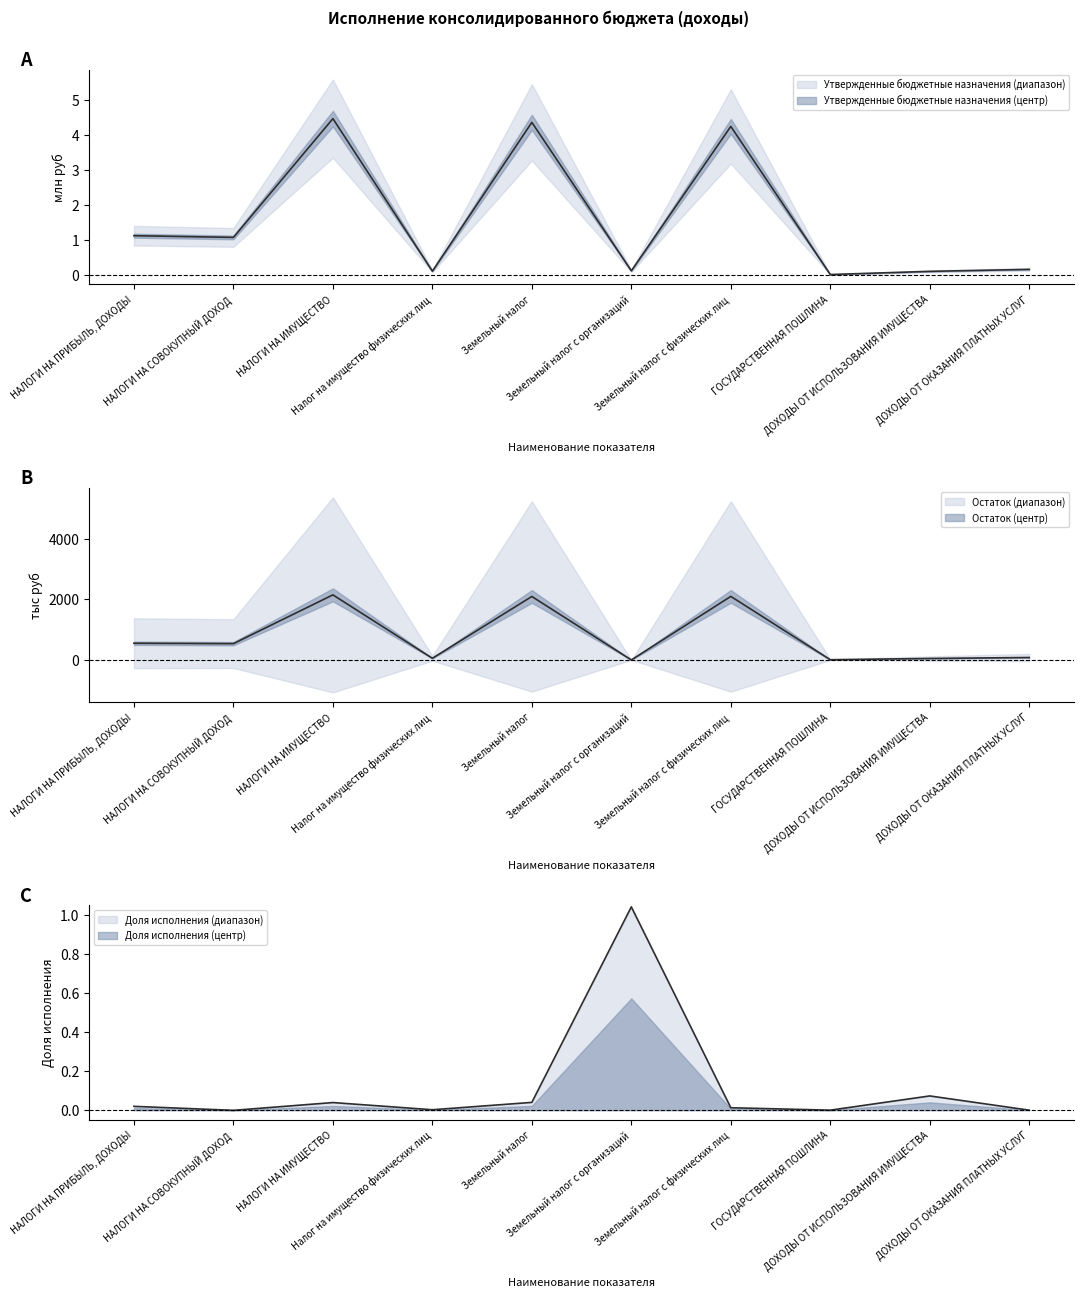

Rank the categories by value from lowest to highest.

ГОСУДАРСТВЕННАЯ ПОШЛИНА, ДОХОДЫ ОТ ИСПОЛЬЗОВАНИЯ ИМУЩЕСТВА, Налог на имущество физических лиц, Земельный налог с организаций, ДОХОДЫ ОТ ОКАЗАНИЯ ПЛАТНЫХ УСЛУГ, НАЛОГИ НА СОВОКУПНЫЙ ДОХОД, НАЛОГИ НА ПРИБЫЛЬ, ДОХОДЫ, Земельный налог с физических лиц, Земельный налог, НАЛОГИ НА ИМУЩЕСТВО